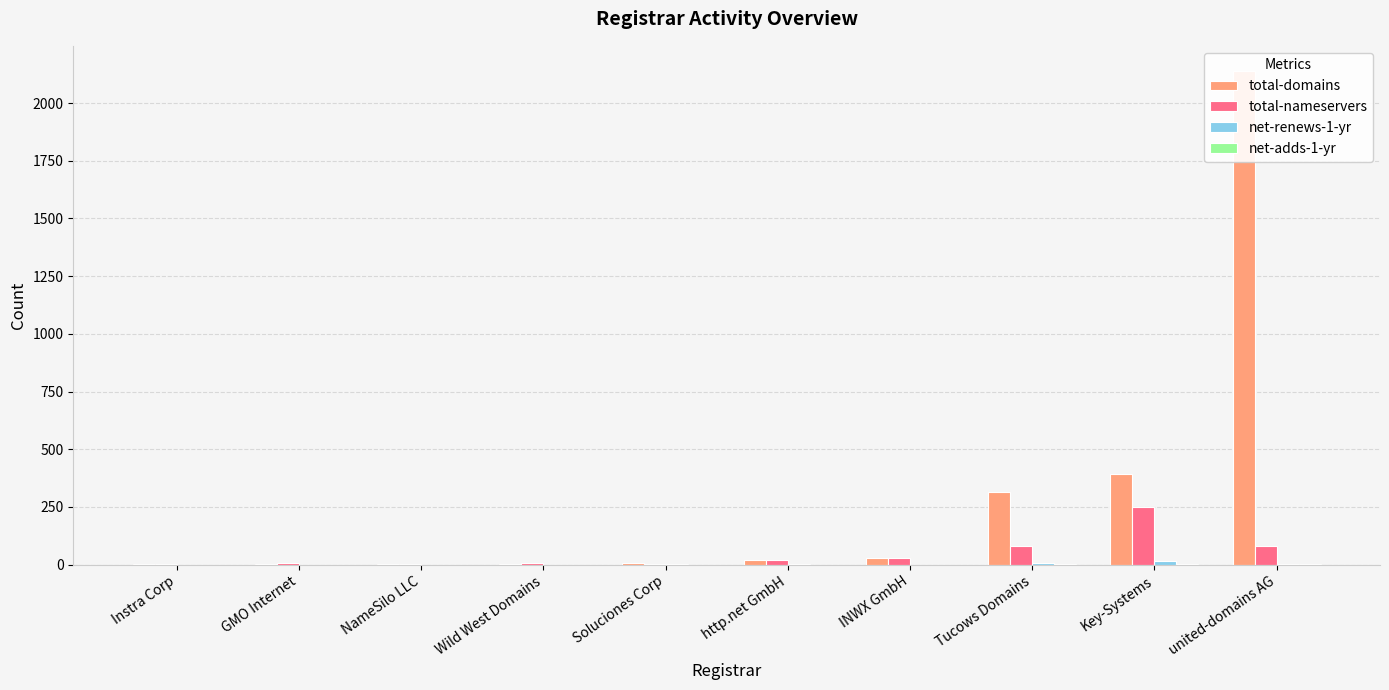

What is the total value across all series at Instra Corp?

8